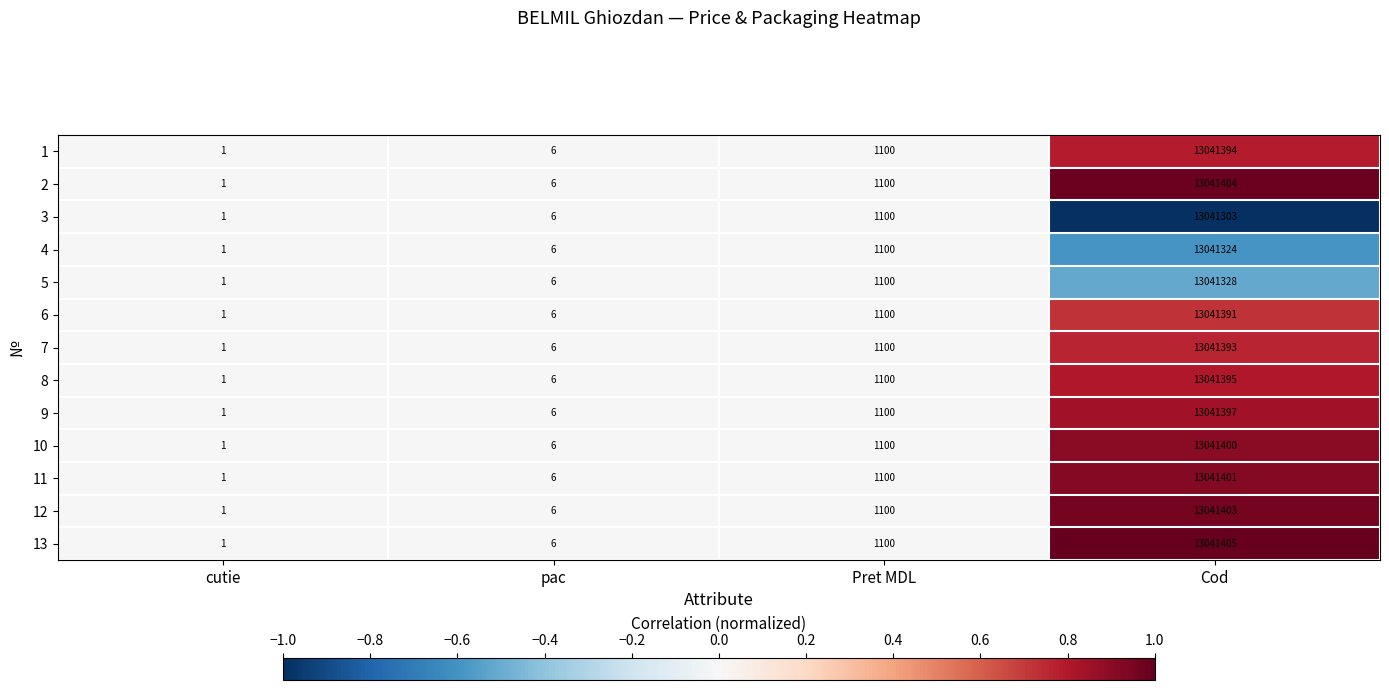

Which series has the widest spread of values?

13